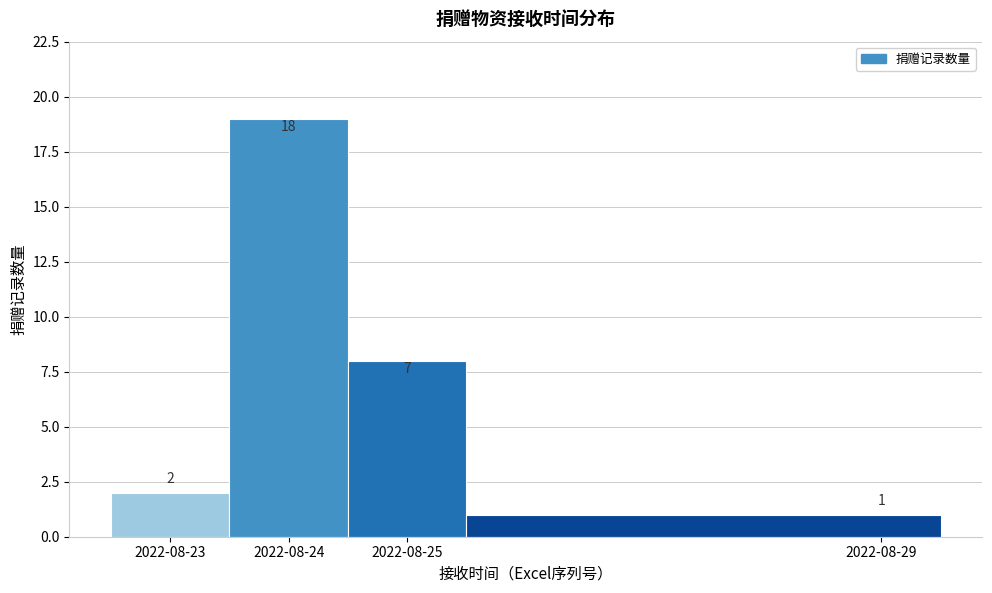

Reading left to right, transcribe all the data shown in this chart.

2	19	8	1